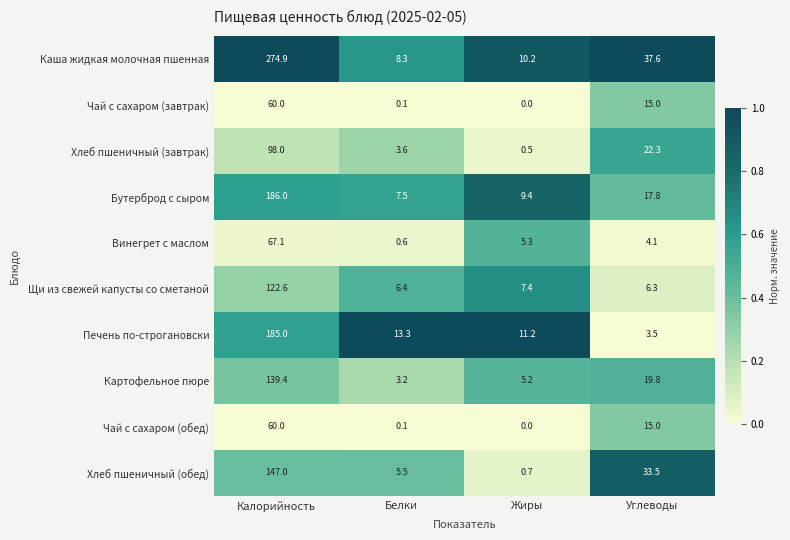

At which category does the chart reach its minimum across all series?

Жиры